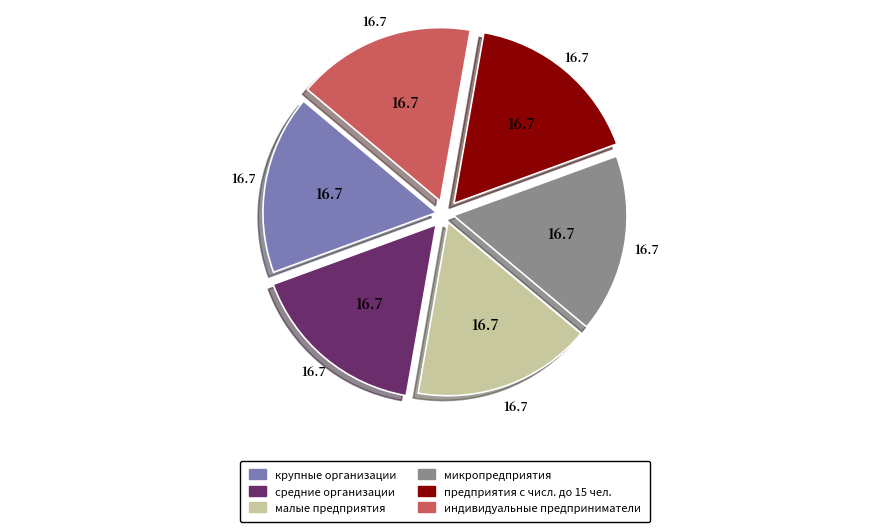

How many segments does this pie chart have?

6